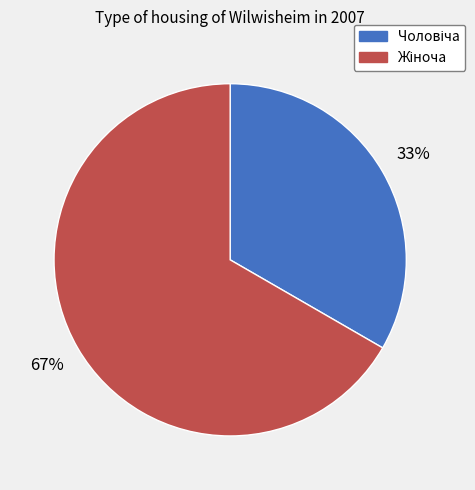

Is there any slice that represents more than half of the pie?

Yes